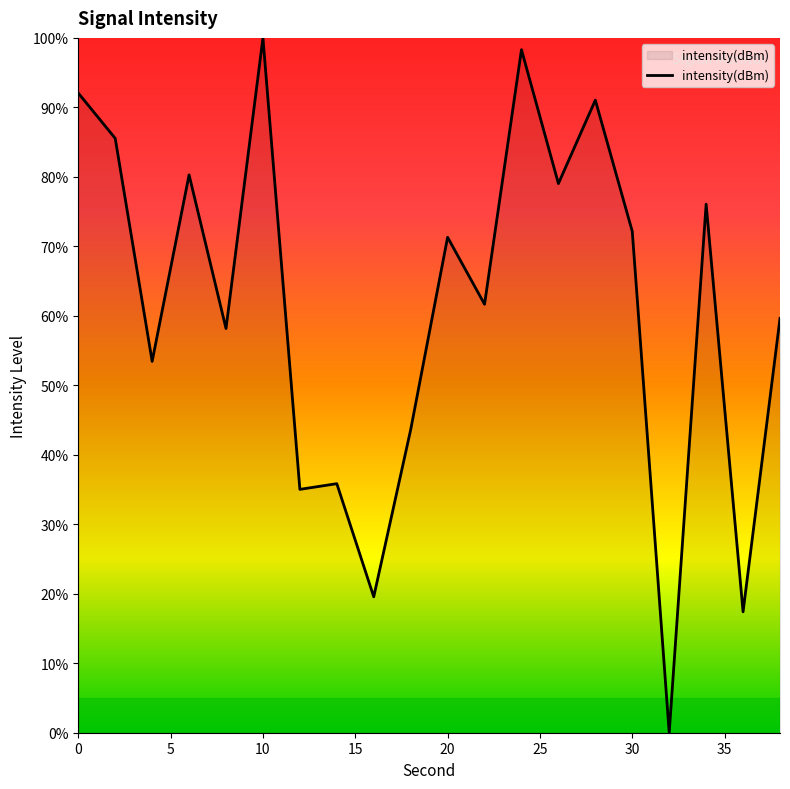

What is the maximum value shown in the chart?

100.0